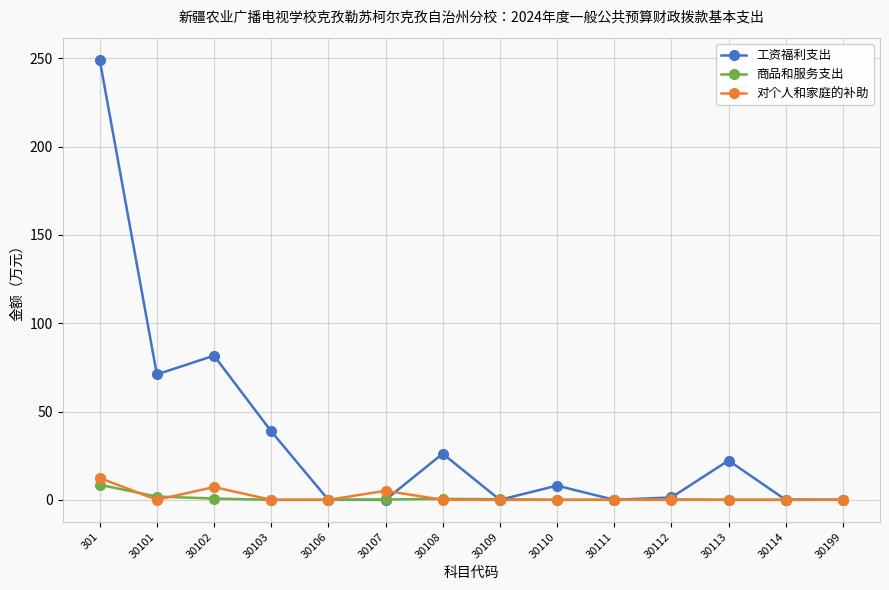

What is the approximate value of 商品和服务支出 at 30102?

0.7